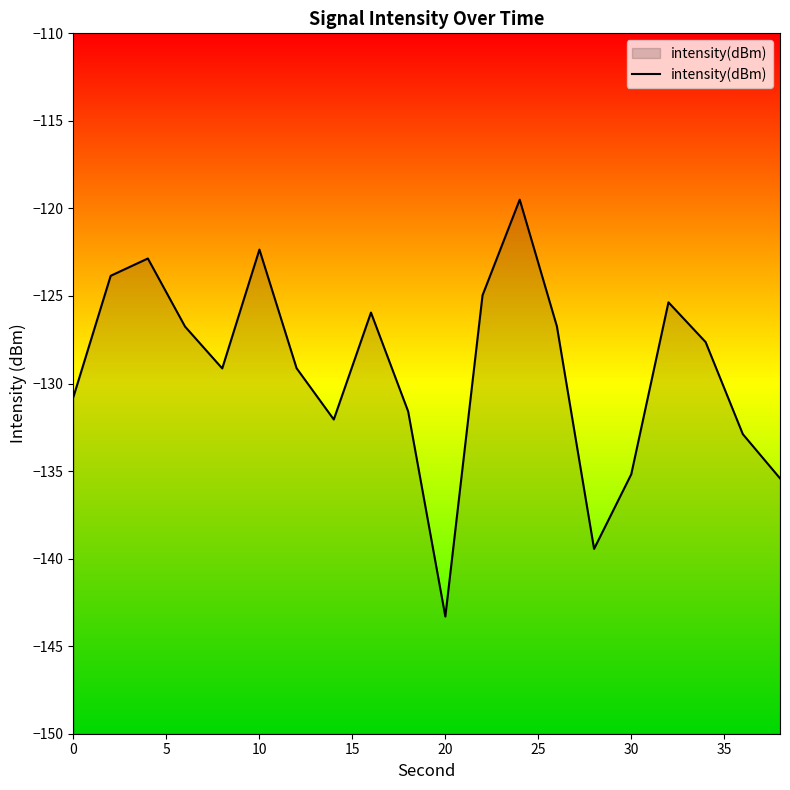

What is the smallest value displayed?

-143.3